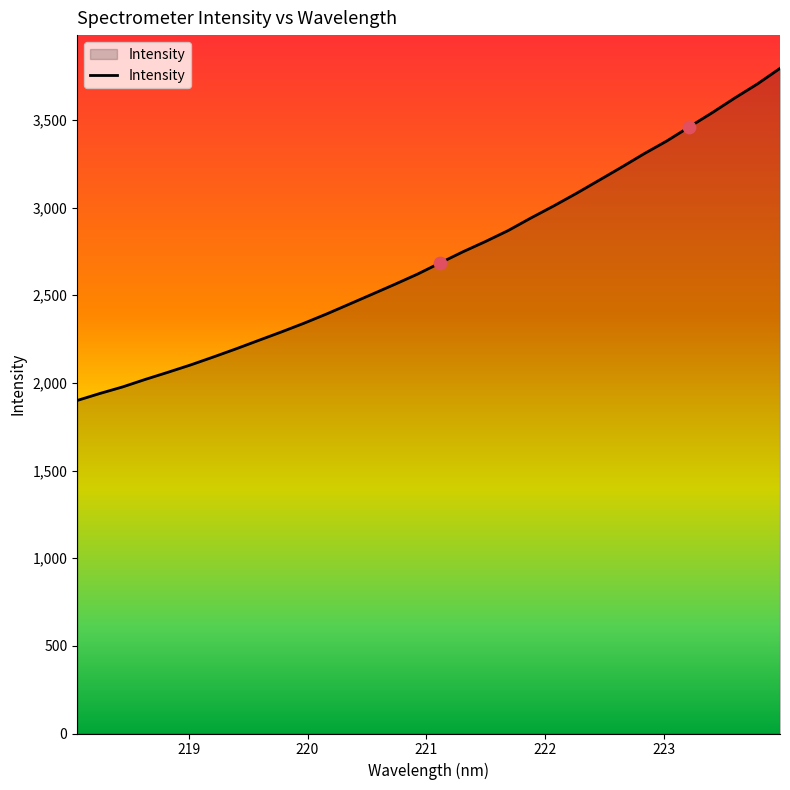

What is the difference between the maximum and minimum values?

1894.3